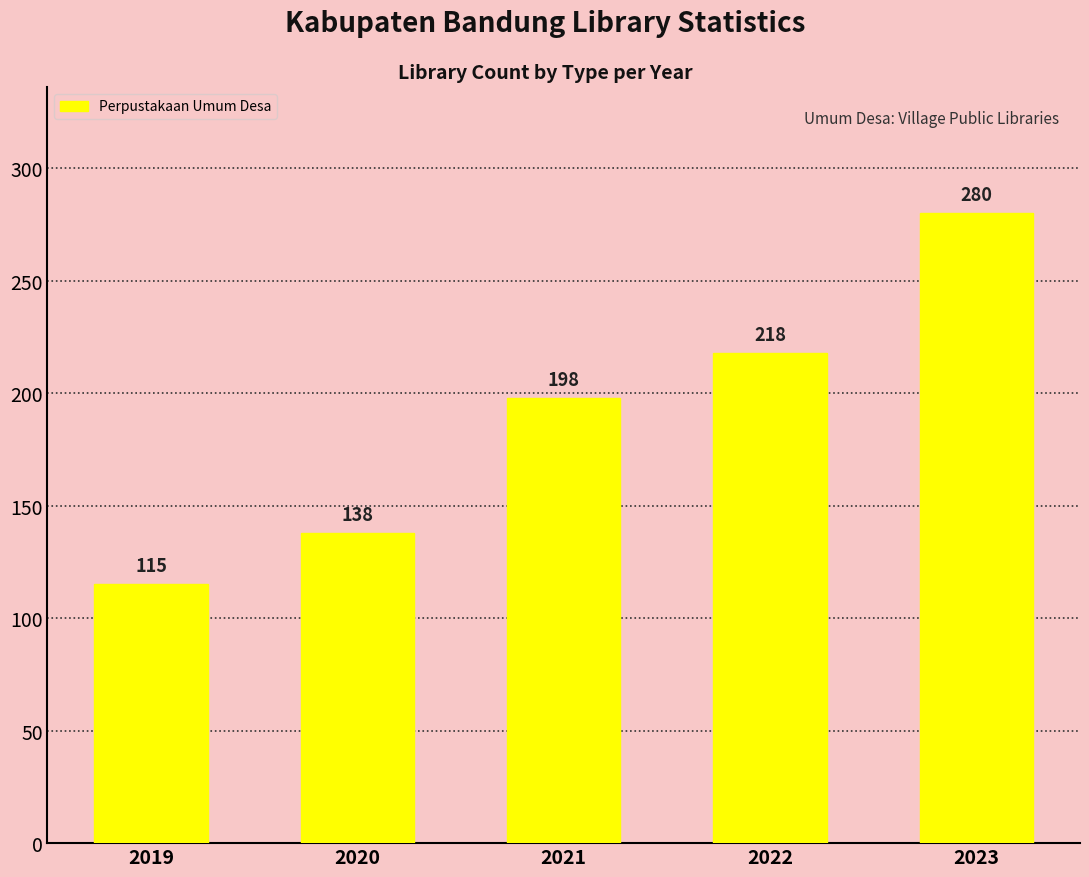

What is the ratio of the value at 2021 to the value at 2019?

1.7